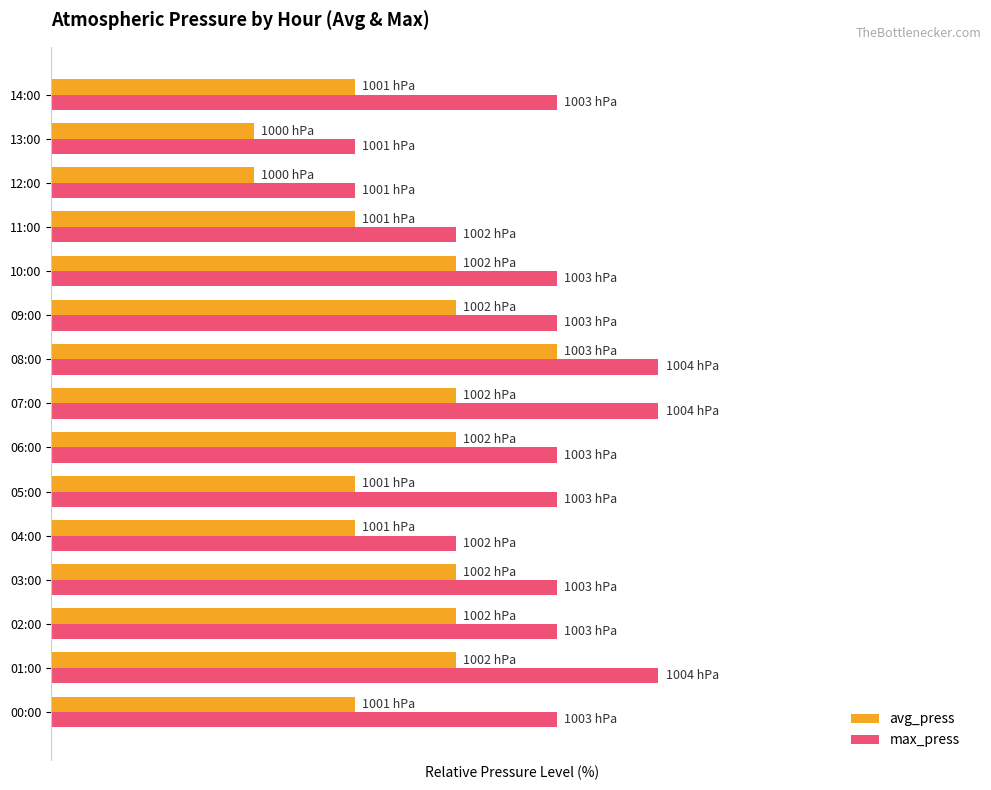

What is the sum of all avg_press values?

742.9